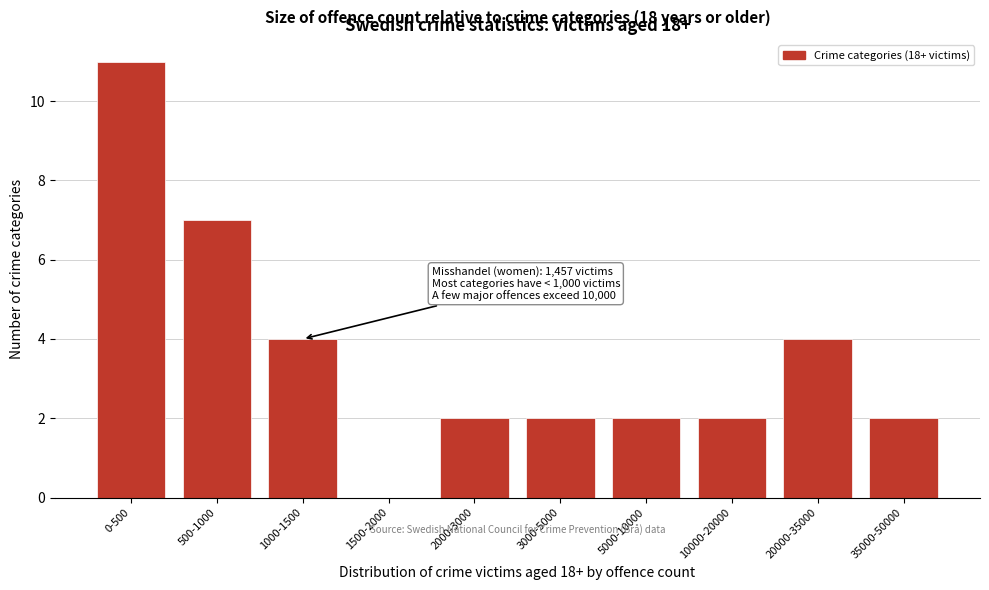

Reading left to right, list all the values displayed in this chart.

0-500=11	500-1000=7	1000-1500=4	1500-2000=0	2000-3000=2	3000-5000=2	5000-10000=2	10000-20000=2	20000-35000=4	35000-50000=2